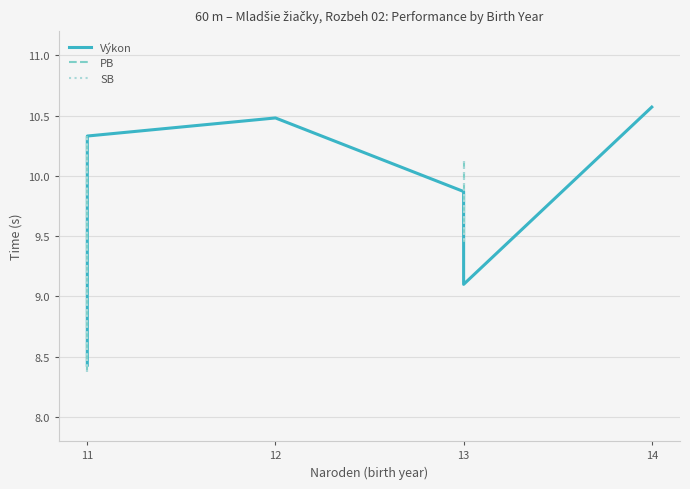

How many lines are shown in the chart?

3